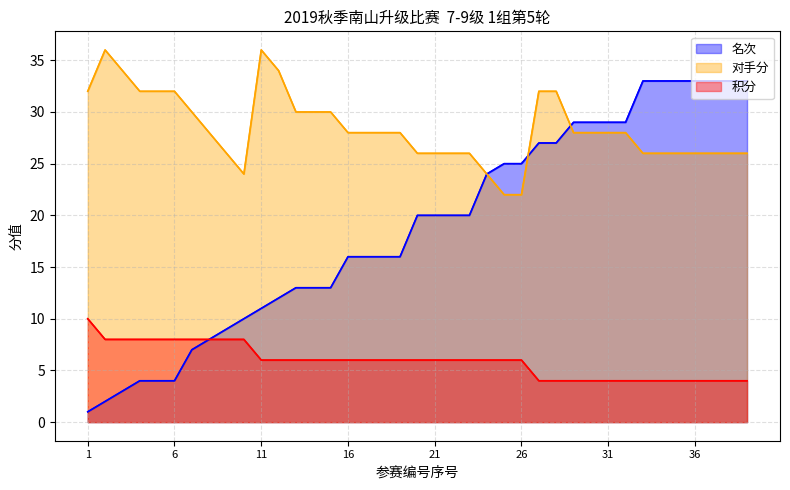

Does the chart have visible grid lines?

Yes